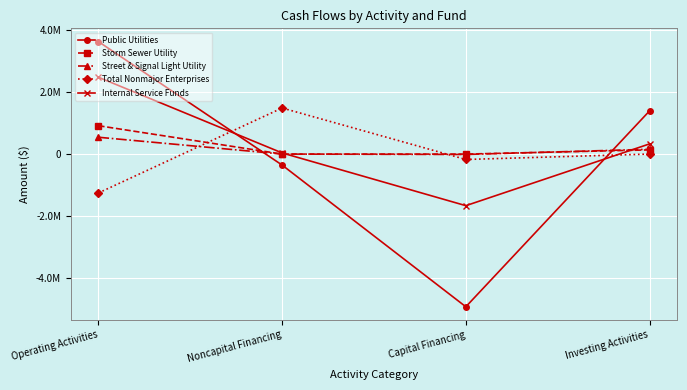

Is this an area chart (filled region under the line)?

No